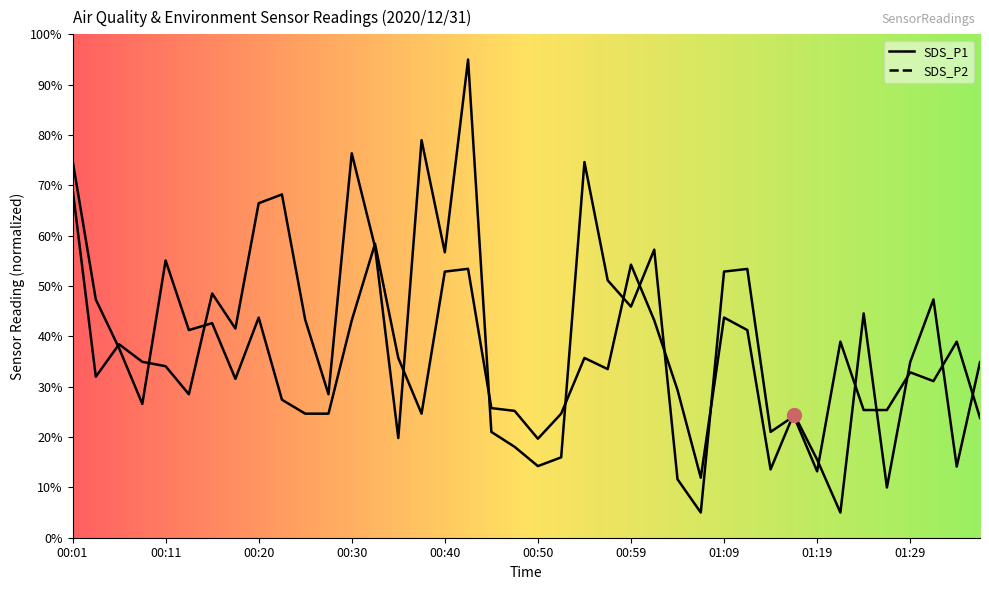

What is the highest value of the SDS_P2 series?

75.0